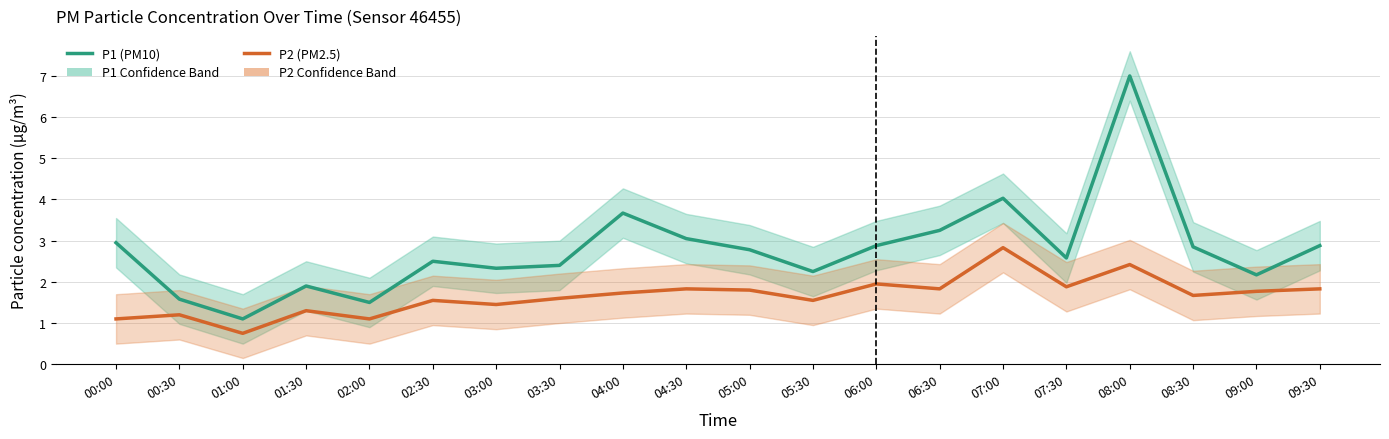

Read the P1 (PM10) Estimate value at 05:00.

2.8